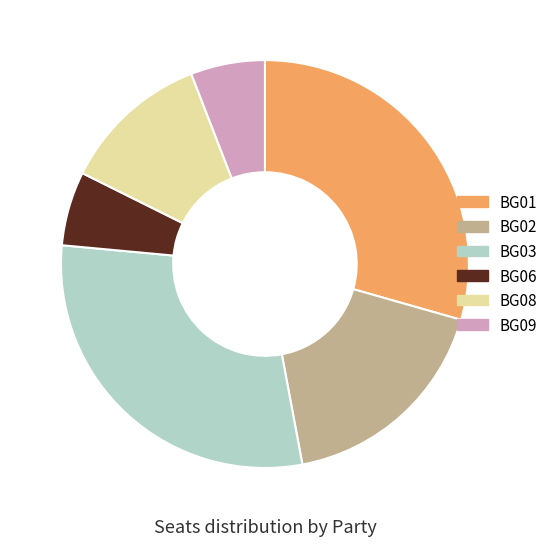

Does BG02 represent more than half of the total?

No